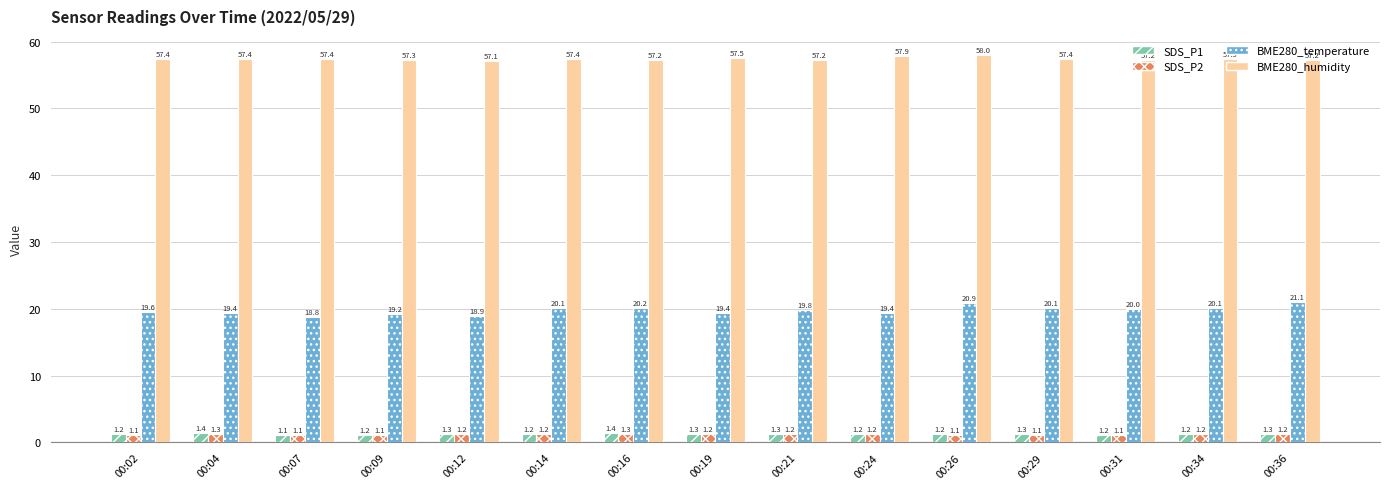

Count the number of data series in this chart.

4